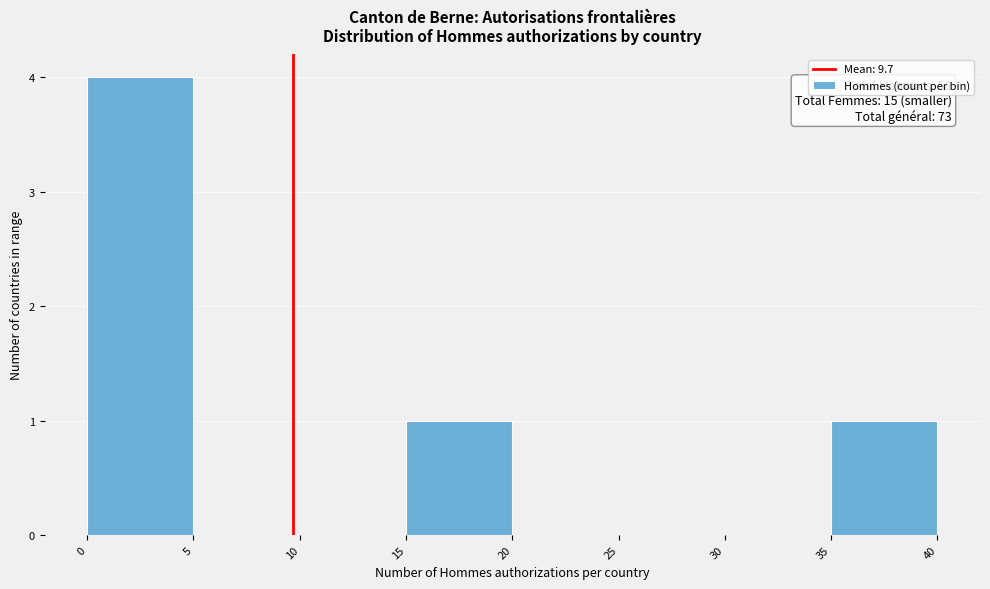

Which range on the x-axis has the tallest bar?

0 to 5